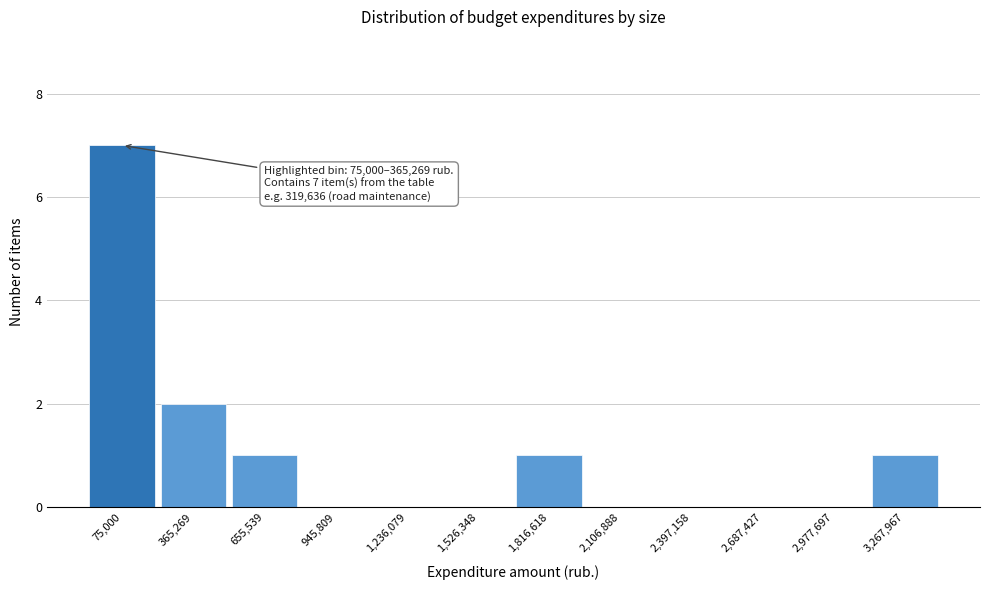

Reading left to right, list all the values displayed in this chart.

75,000=7	365,269=2	655,539=1	945,809=0	1,236,079=0	1,526,348=0	1,816,618=1	2,106,888=0	2,397,158=0	2,687,427=0	2,977,697=0	3,267,967=1